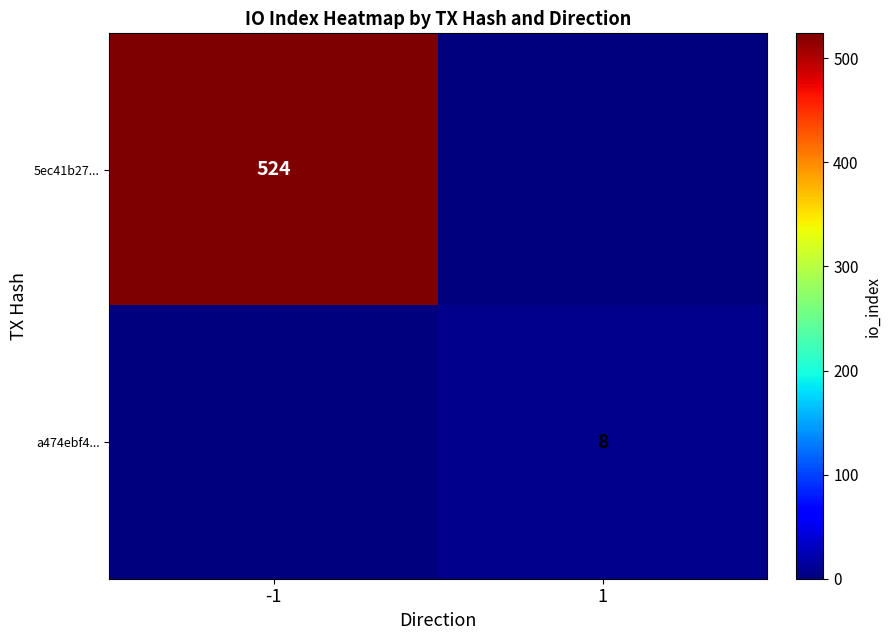

How many data points does each series have?

2